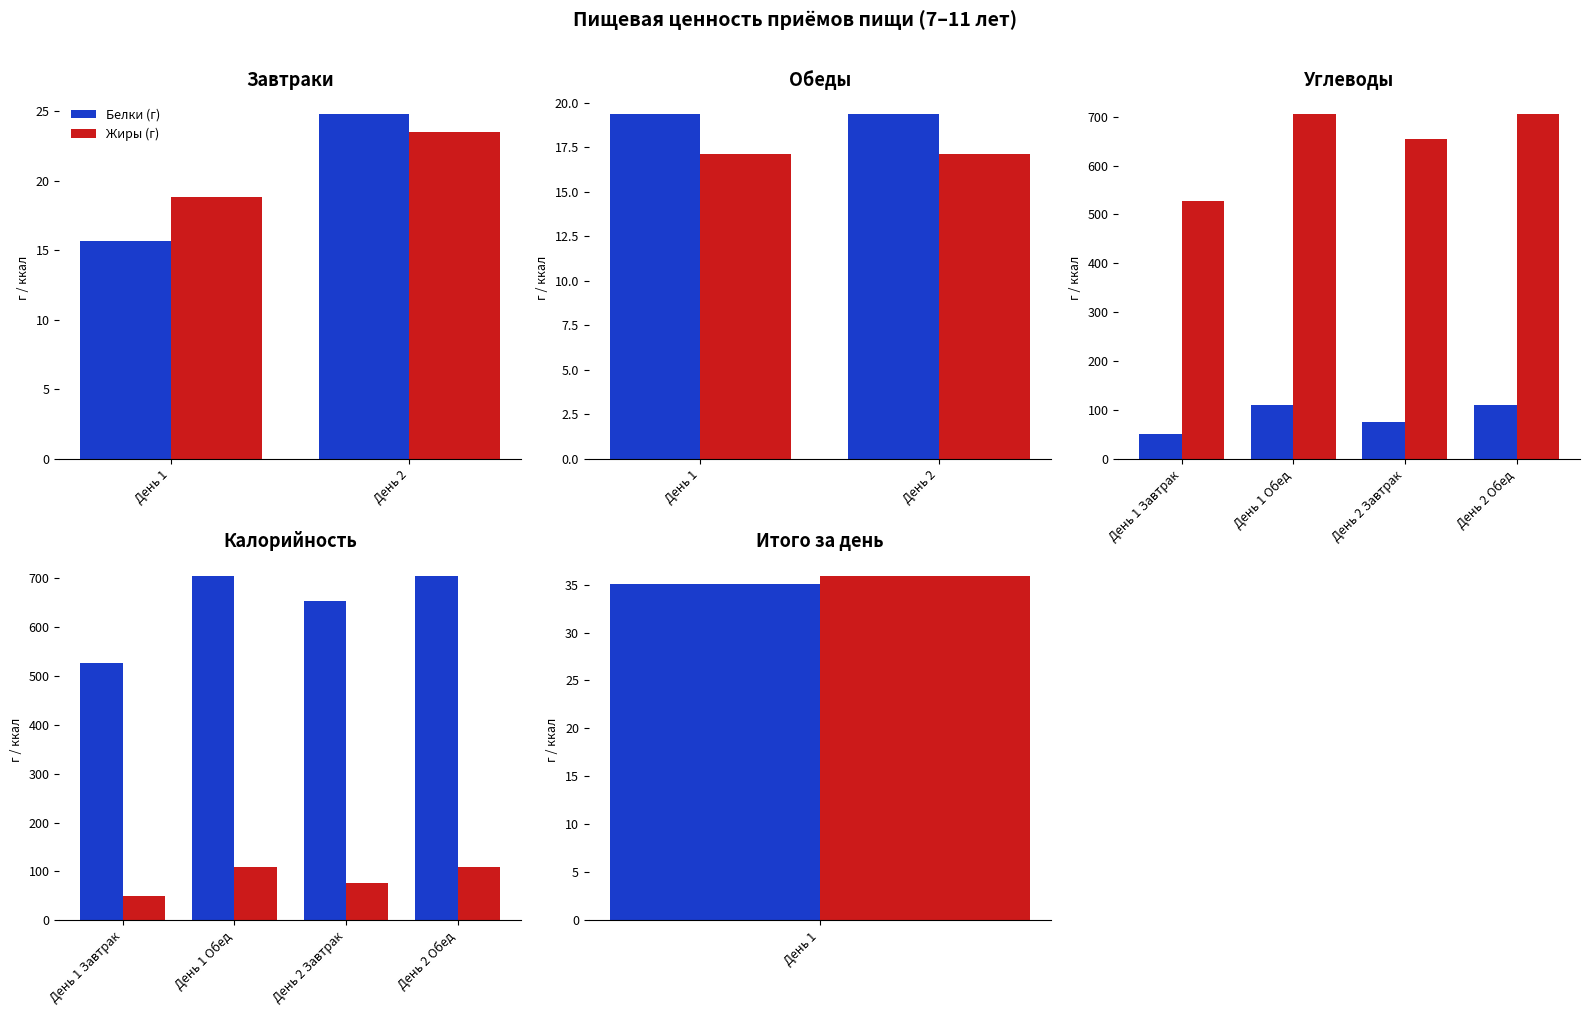

Which category has the highest value in the Белки (г) series?

День 1 Обед